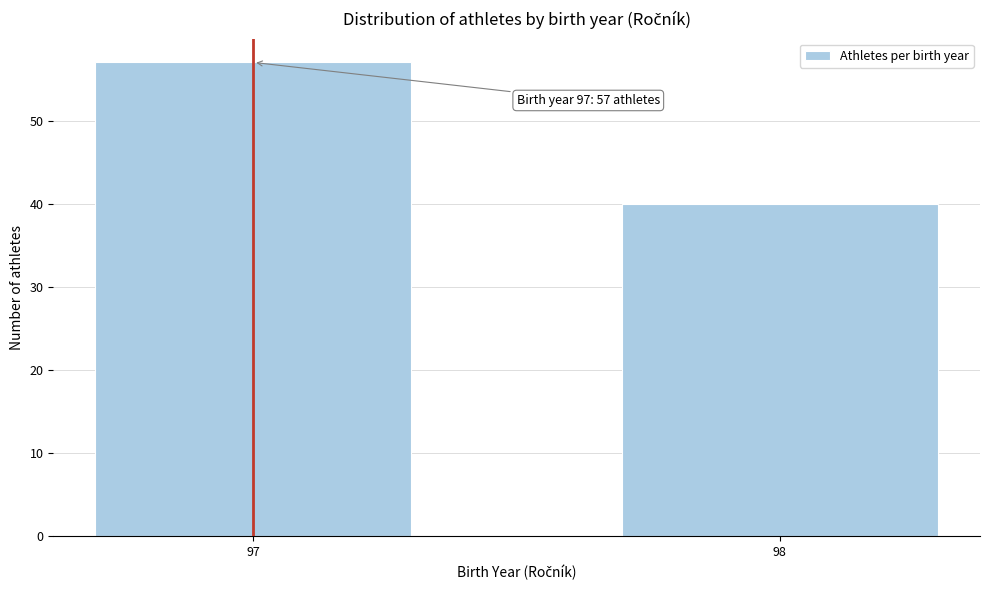

Reading left to right, transcribe all the data shown in this chart.

57	40